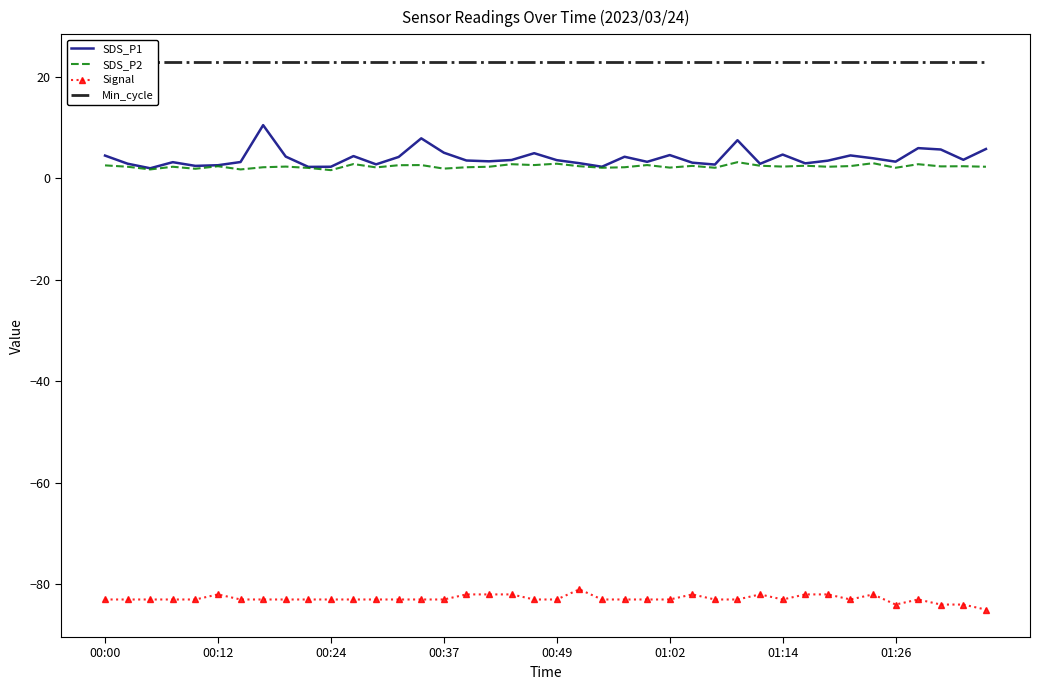

True or false: SDS_P2 and Signal intersect in this chart.

False